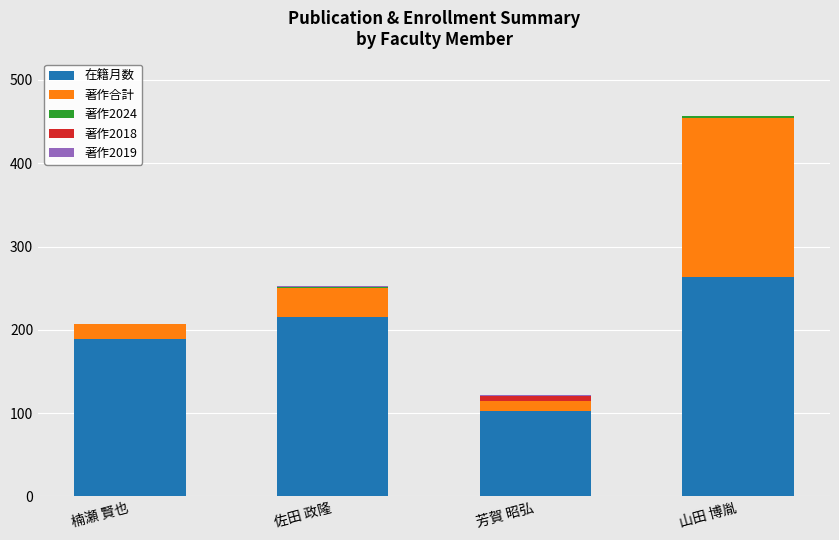

At which category is the sum across all series the highest?

山田 博胤